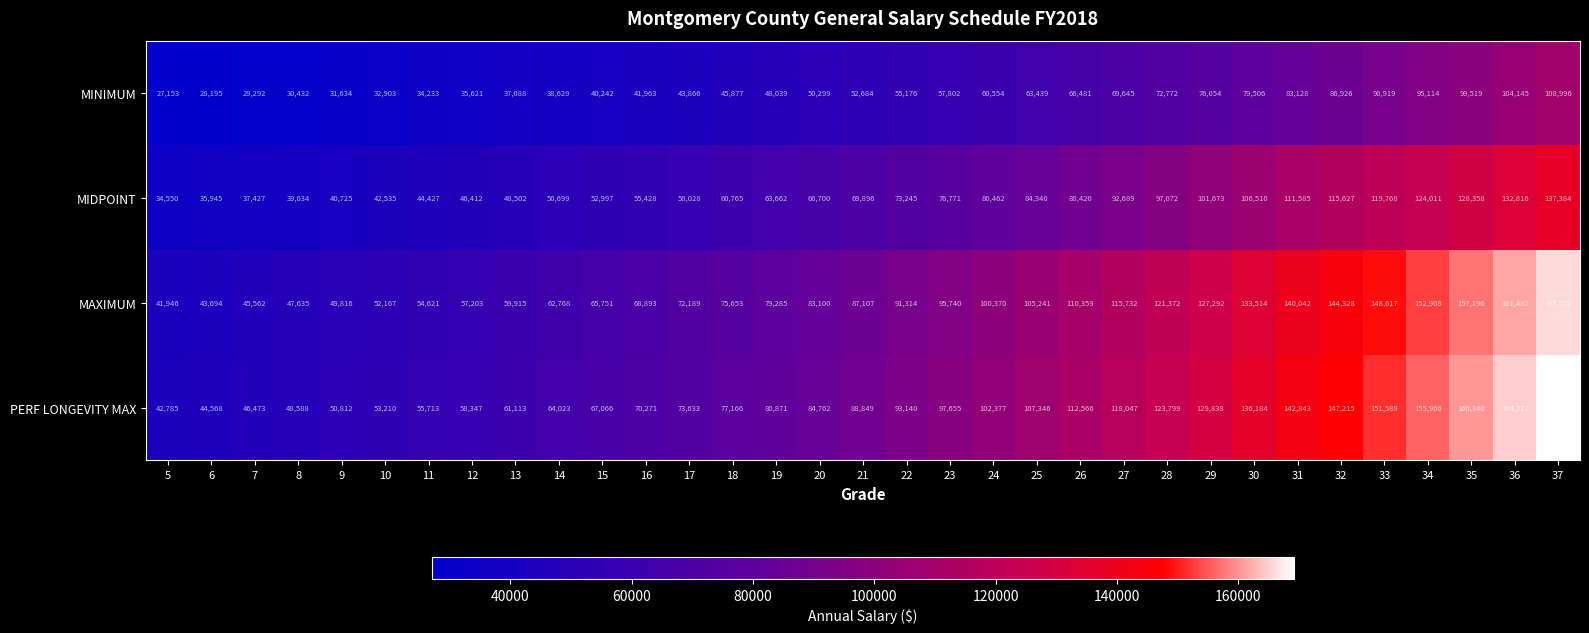

The value of MIDPOINT at 18 is 16577. True or false?

False